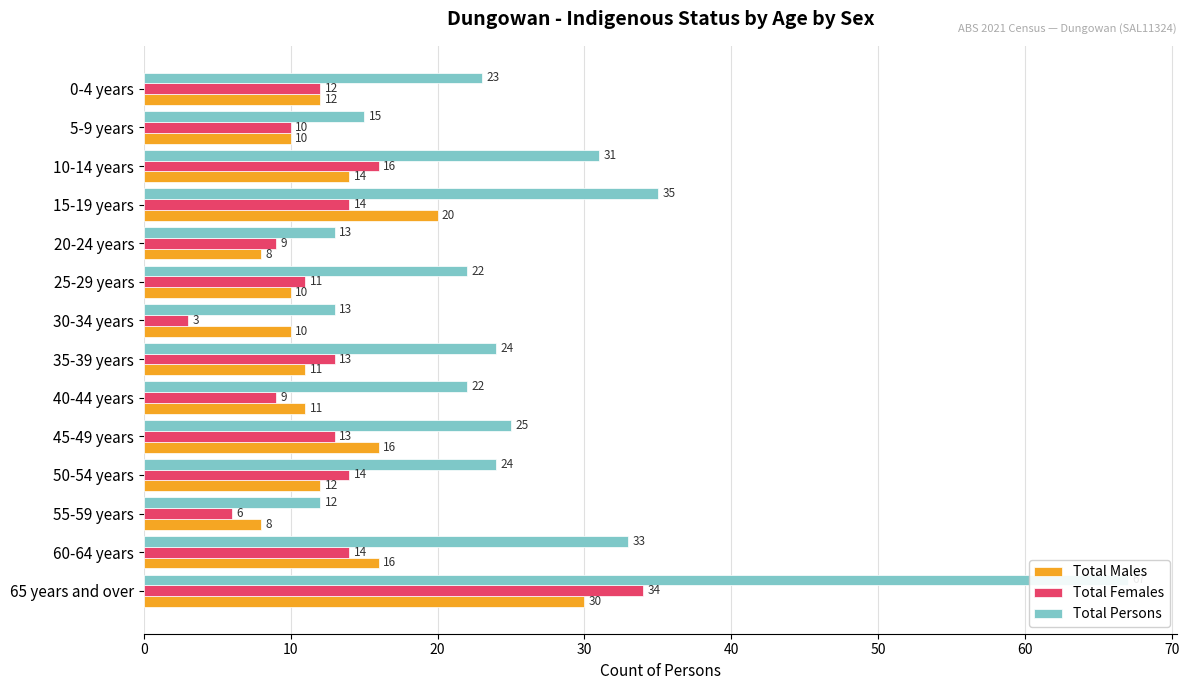

What is the highest value of the Total Persons series?

67